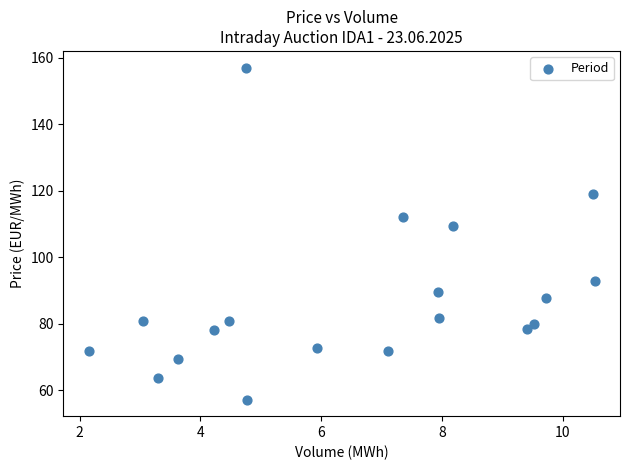

What Y value in the scatter plot is closest to 107?

109.3